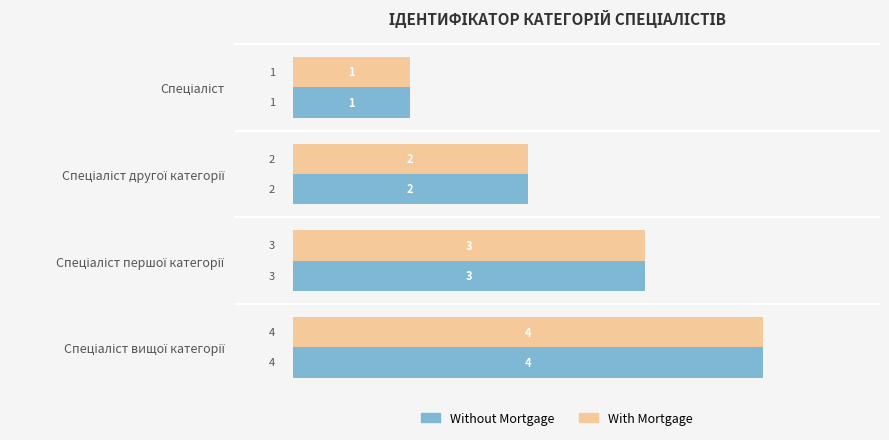

How many Without Mortgage values are between 2 and 4?

3